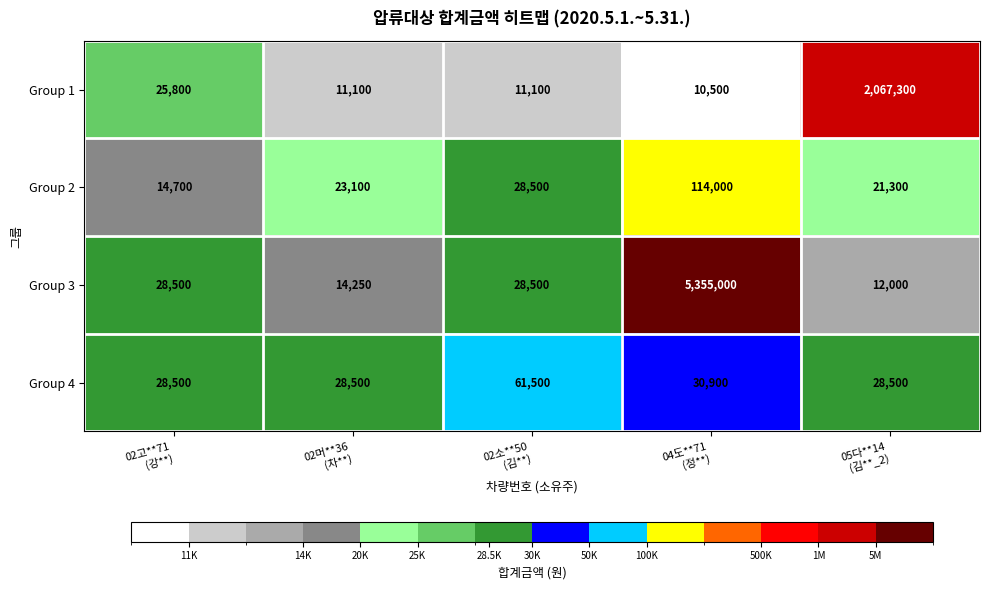

Which series has the largest total across all categories?

Group 3